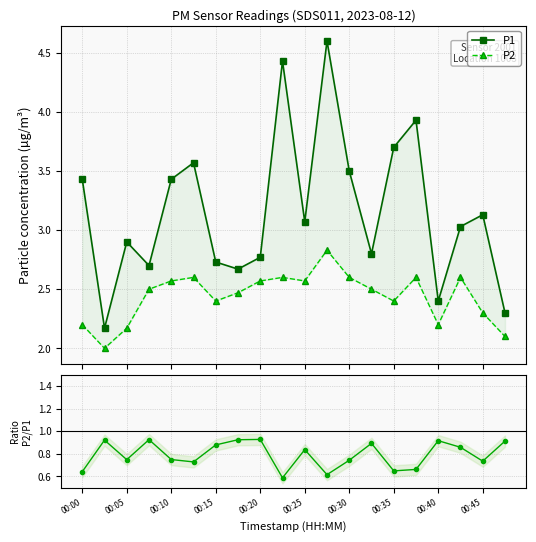

What is the minimum value shown in the chart?

0.6